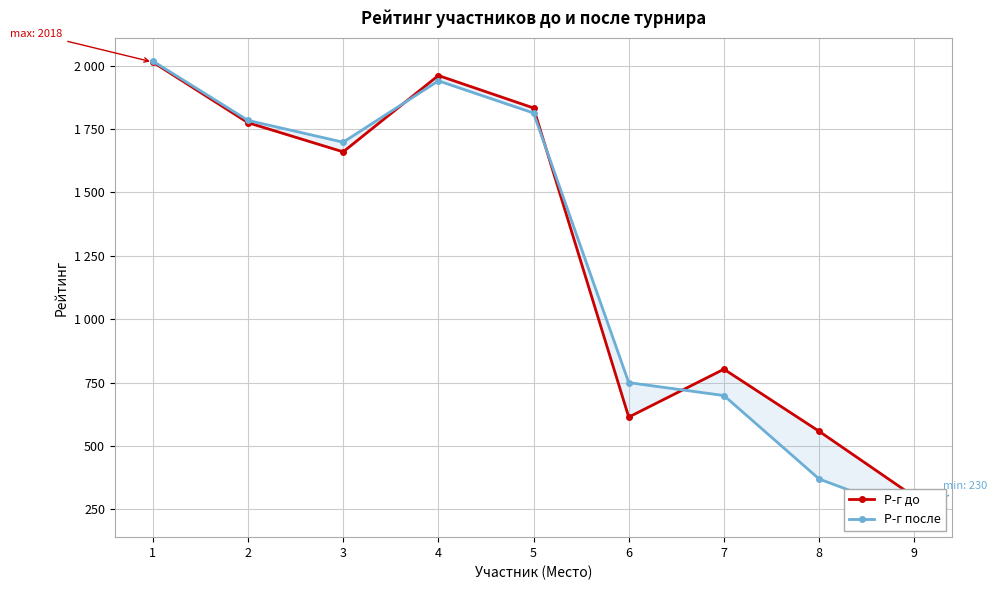

At which label does Р-г до reach its peak?

1